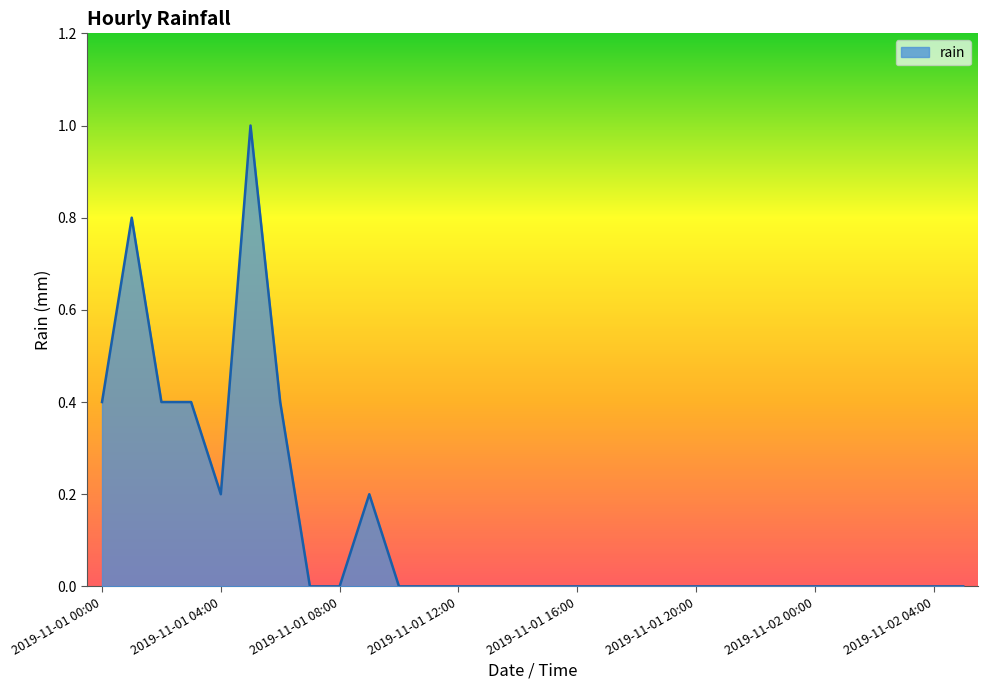

How many lines are shown in the chart?

1